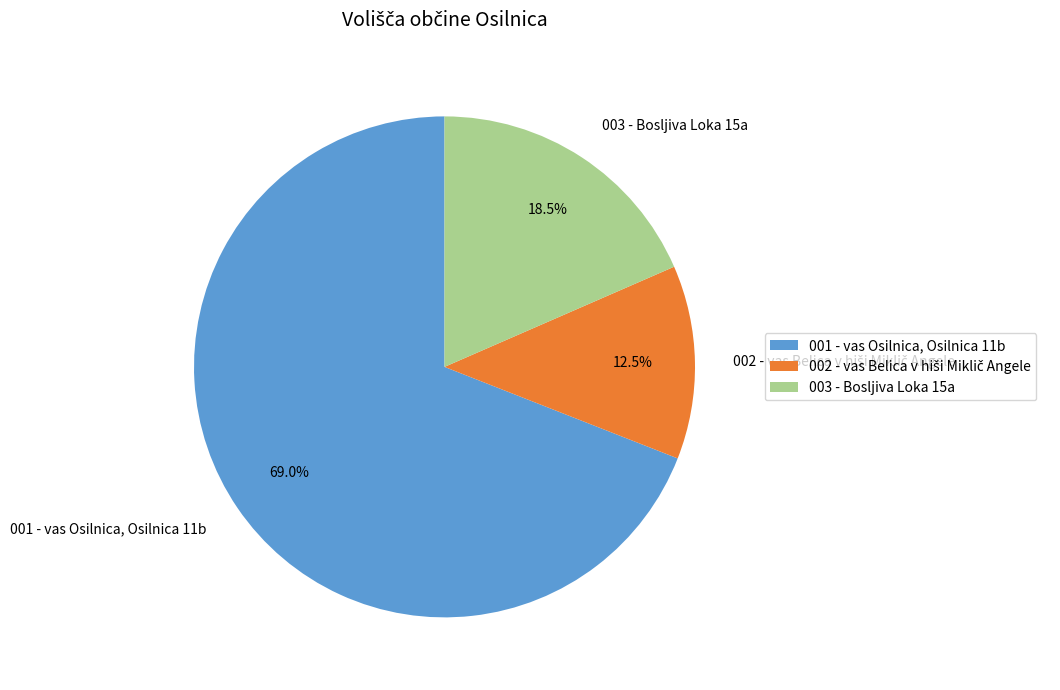

Count the number of slices in the pie.

3